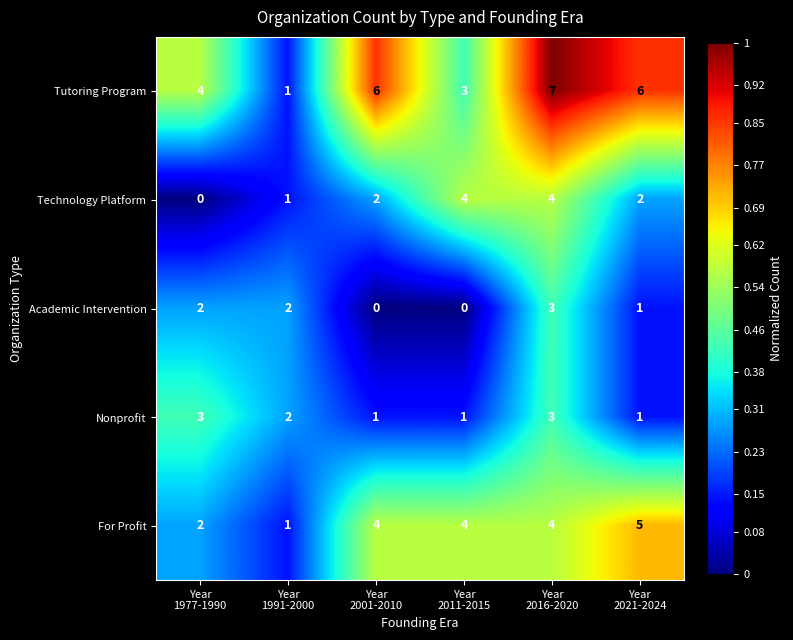

What is the difference between the highest and lowest values at Year
2001-2010?

6